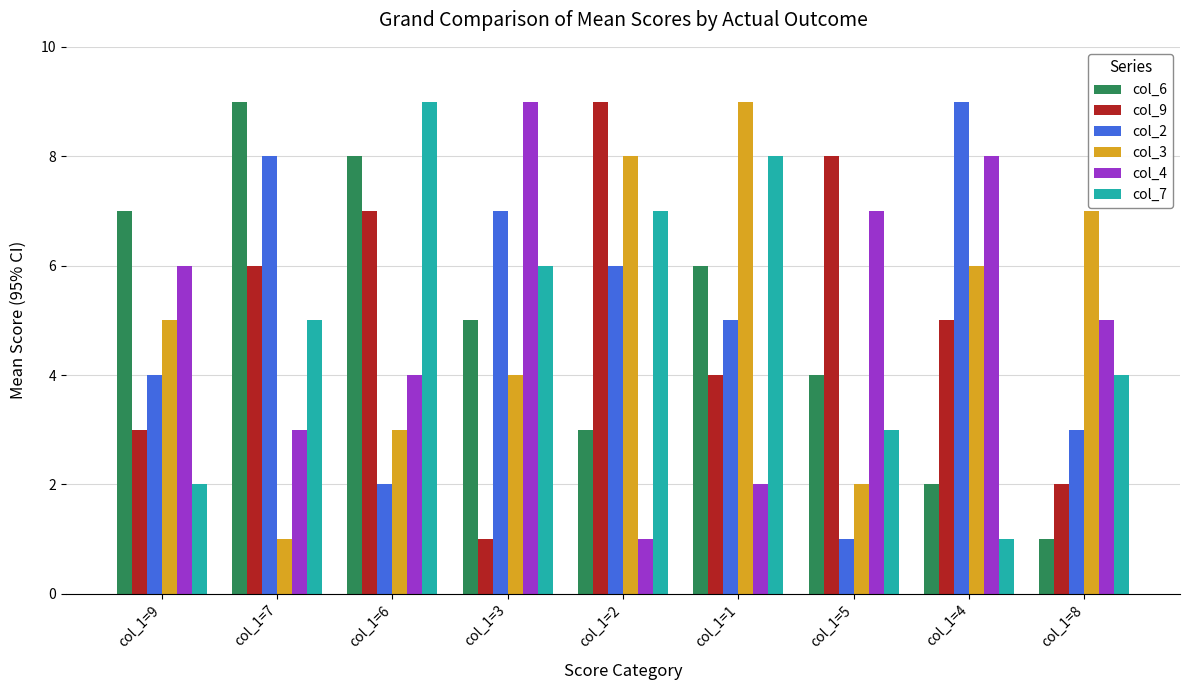

How many values in the col_3 series are below 5?

4